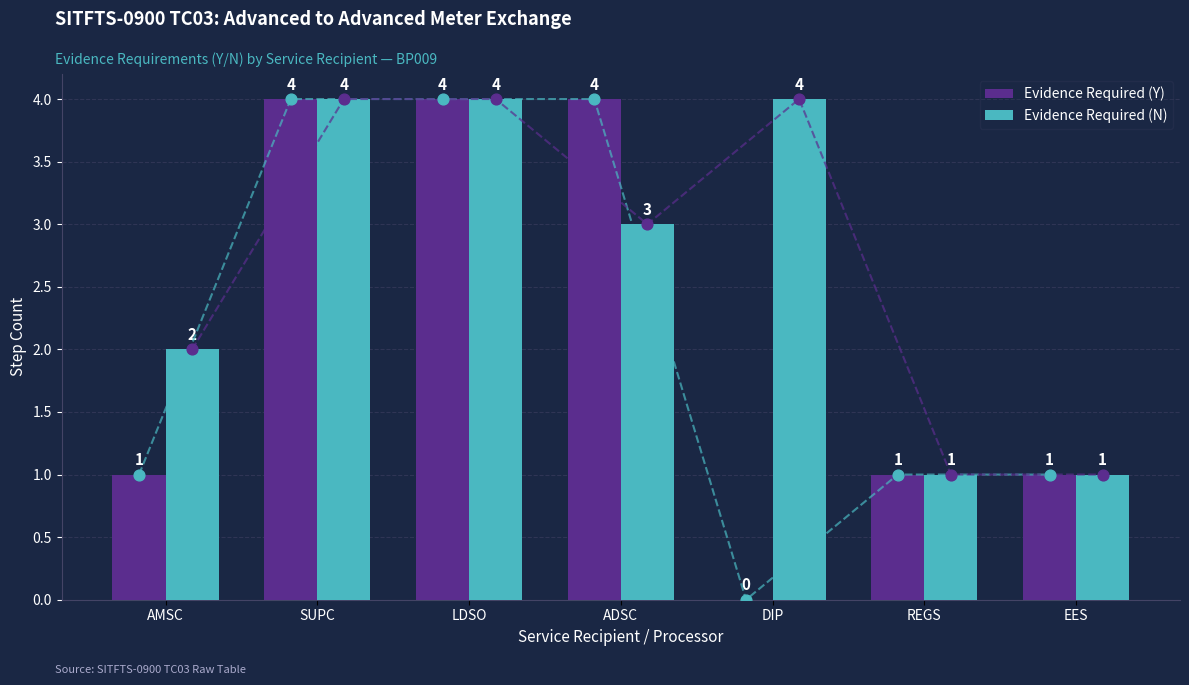

Which series has the largest total across all categories?

Evidence Required (N)